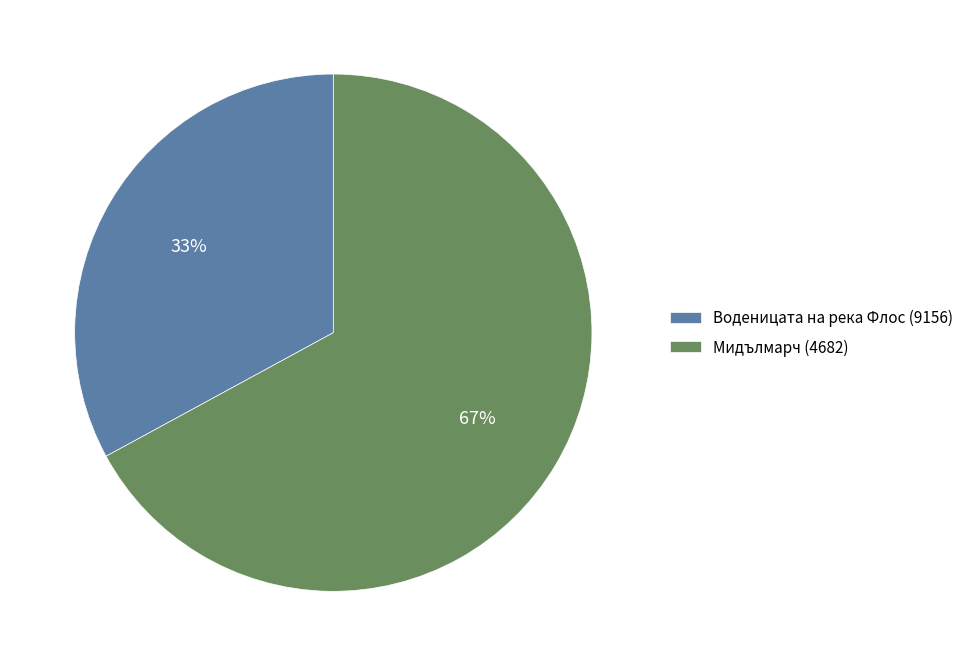

Is the sum of Мидълмарч (4682) and Воденицата на река Флос (9156) greater than half?

Yes